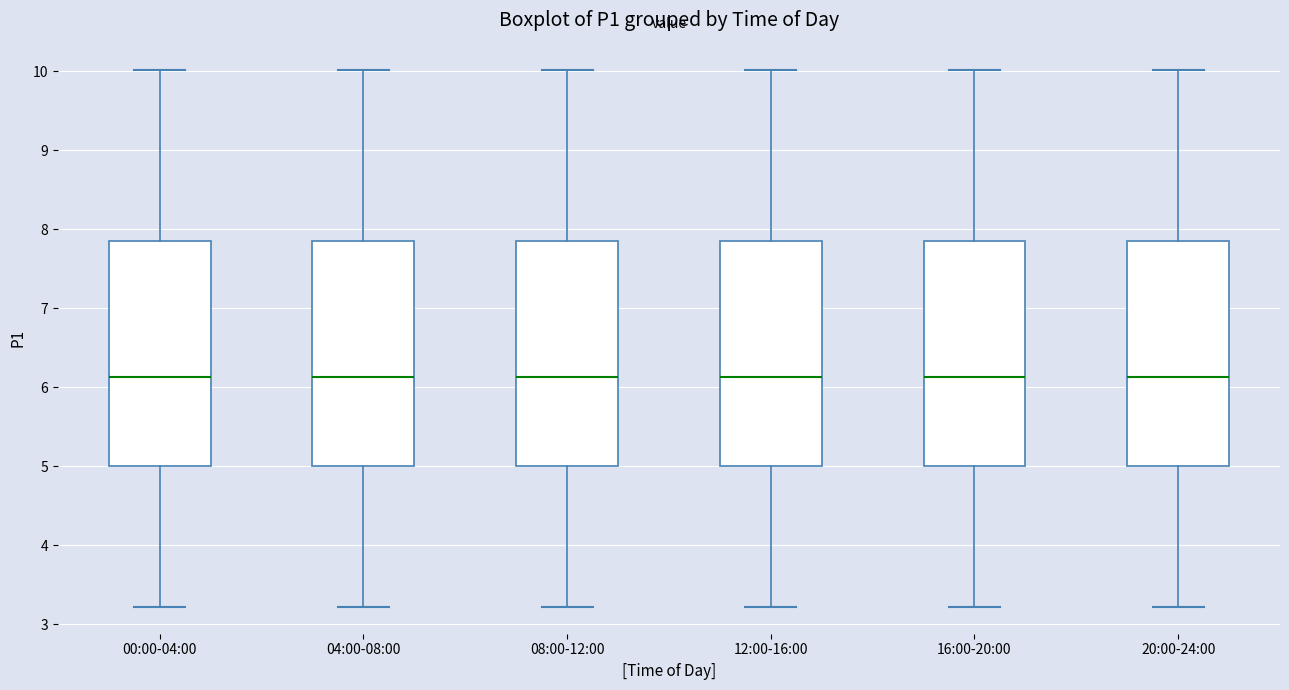

Where is the lower edge of the box for 00:00-04:00 on the y-axis? The values are not printed on the chart, so give them approximately, as read against the axis.

5.0